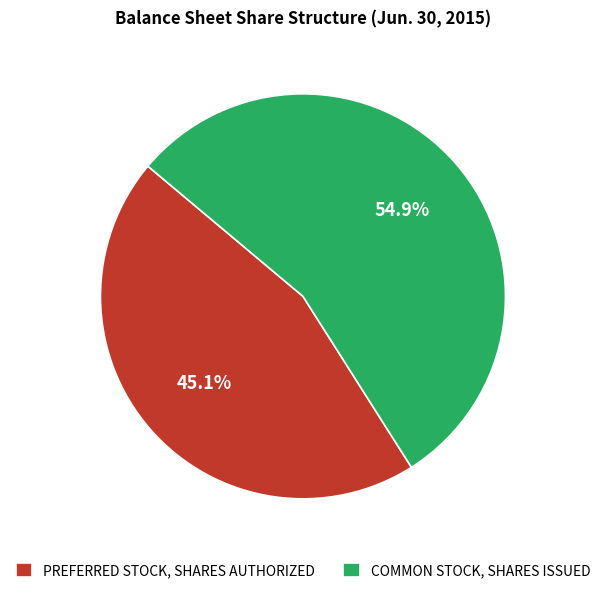

What is the ratio of the value at PREFERRED STOCK, SHARES AUTHORIZED to the value at COMMON STOCK, SHARES ISSUED?

0.8